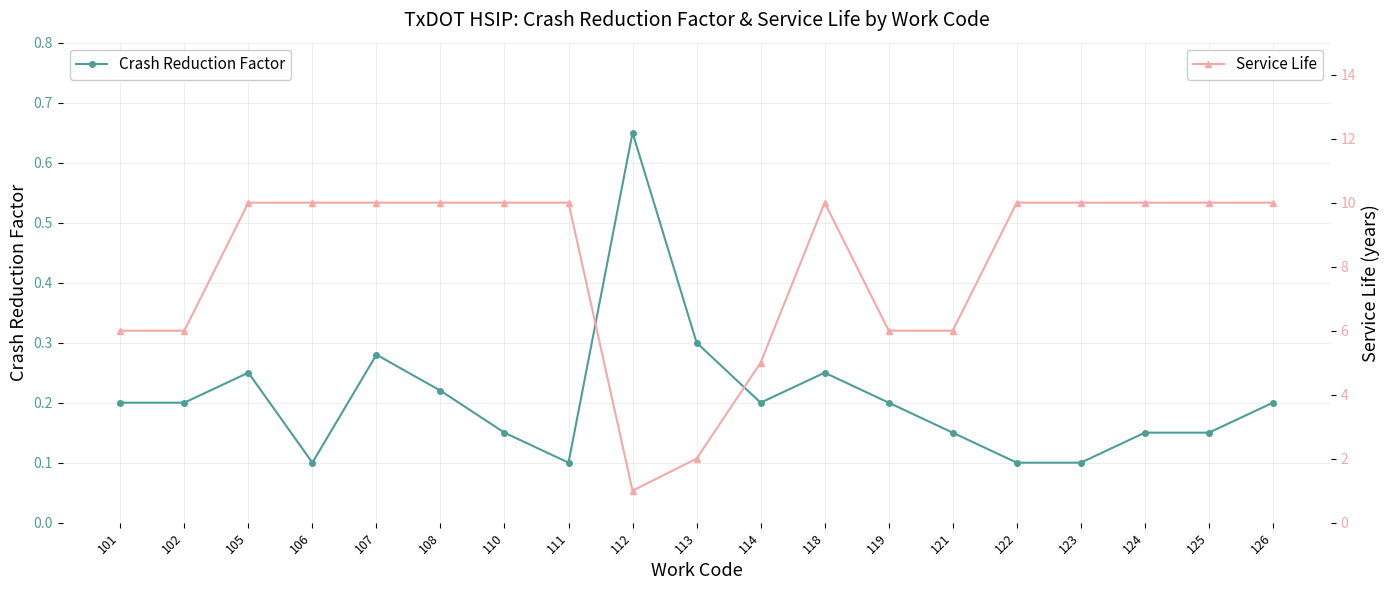

What are all the series names shown in the legend?

Crash Reduction Factor, Service Life